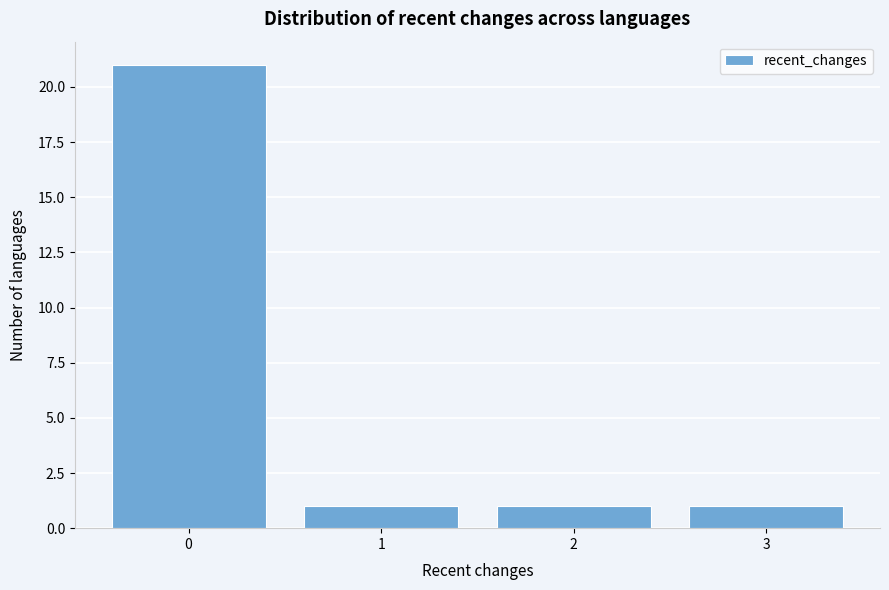

Over which range of the x-axis is the bar tallest?

-0.5 to 0.5